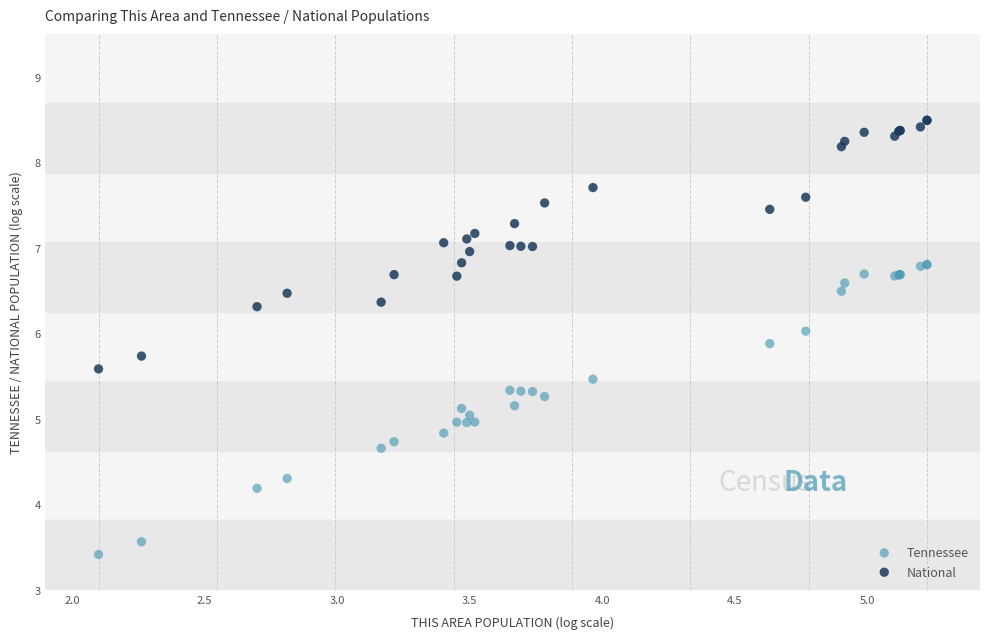

Which series has the largest Y range (max minus min)?

Tennessee